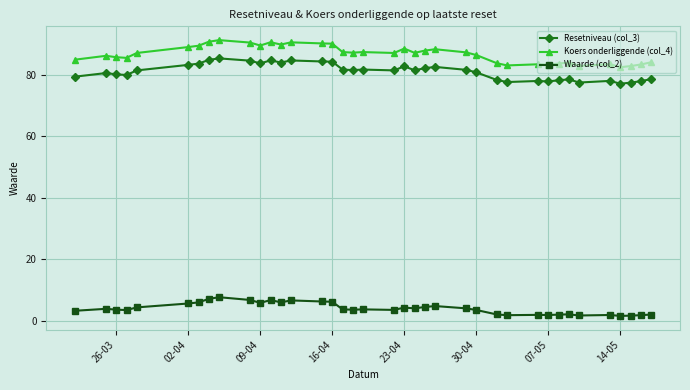

True or false: Waarde (col_2) and Koers onderliggende (col_4) cross at least once.

False